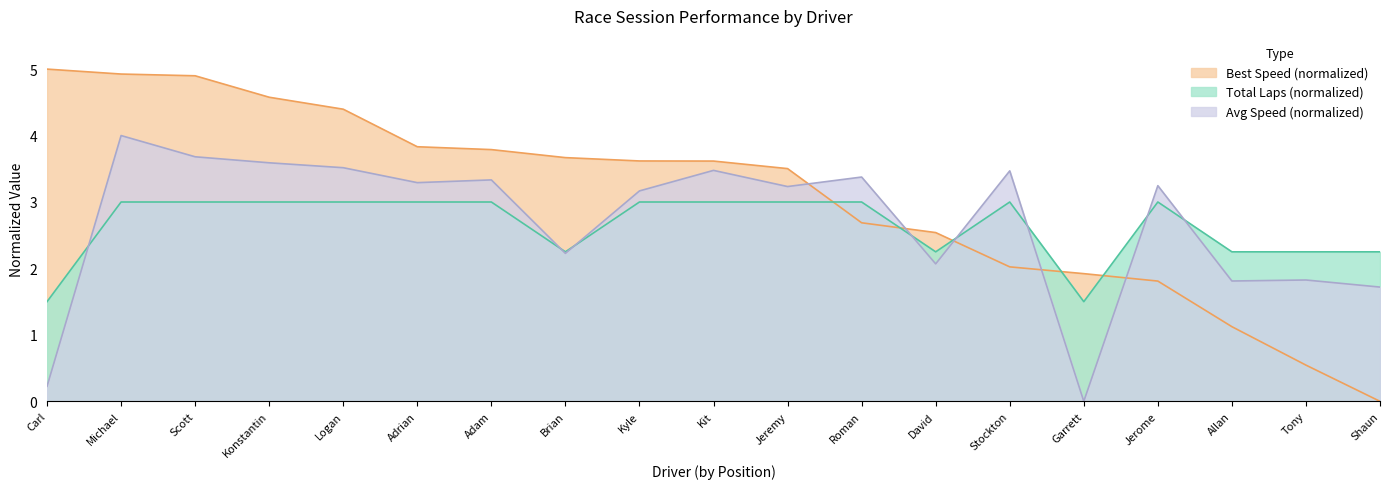

Which series has the widest spread of values?

Best Speed (normalized)